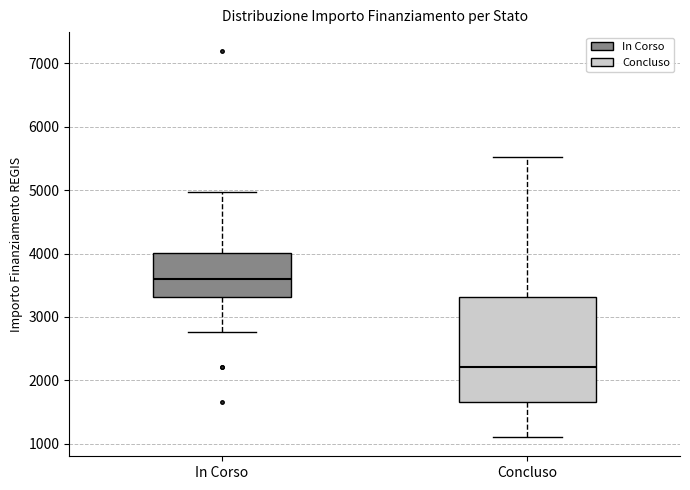

Where does the upper whisker of the box for Concluso end on the y-axis? The values are not printed on the chart, so give them approximately, as read against the axis.

5500